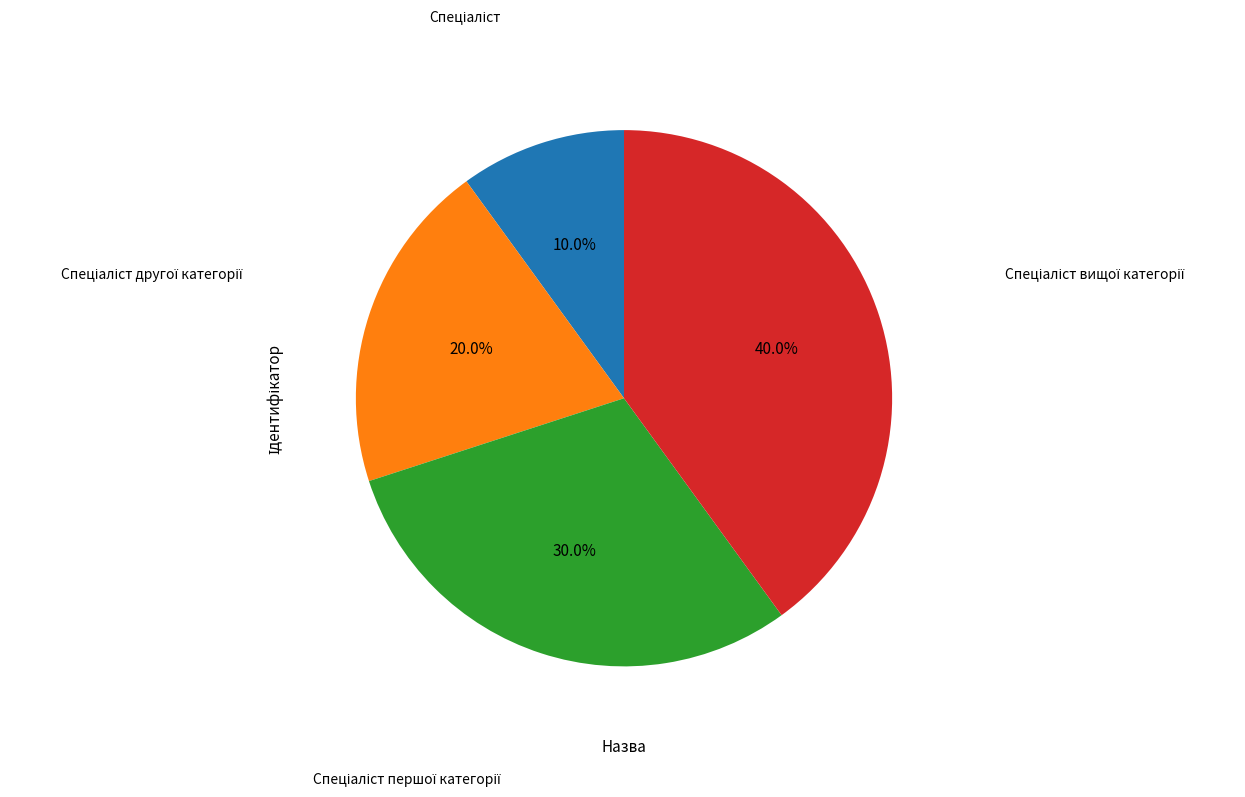

Is there a majority slice in this chart?

No